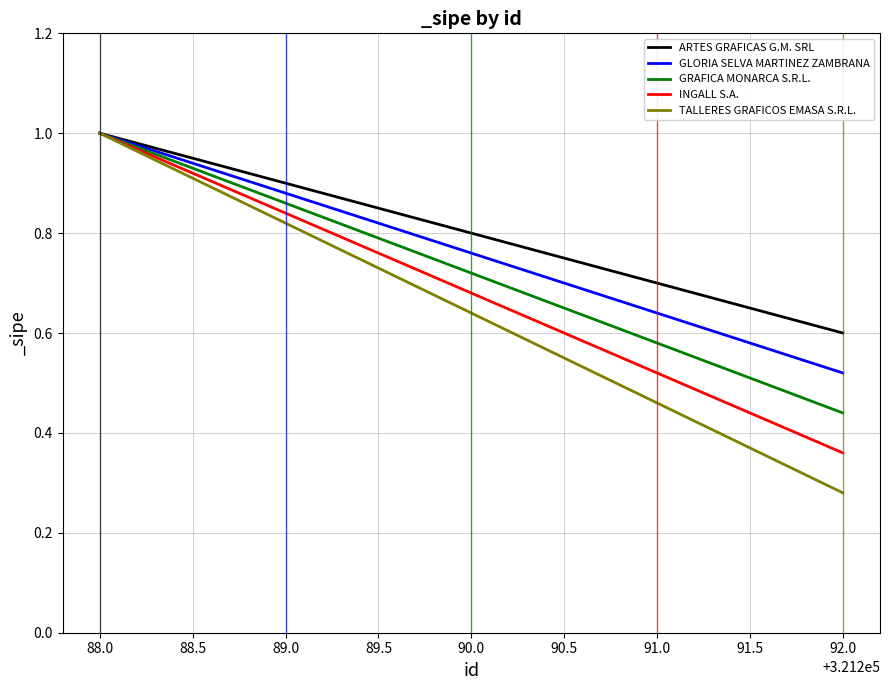

At how many categories does at least one series exceed 0?

5